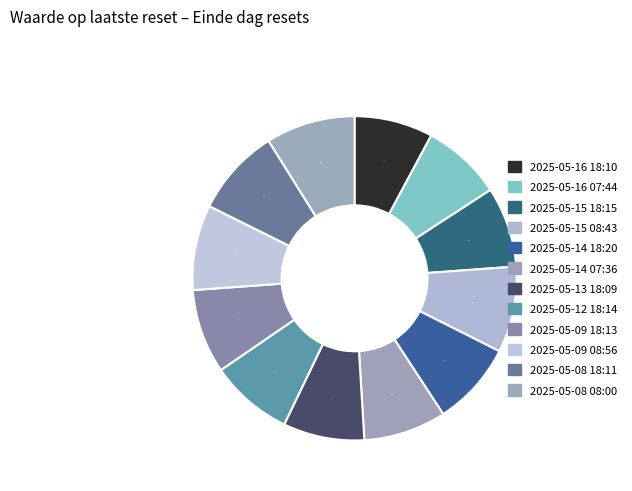

What is the ratio of the value at 2025-05-16 18:10 to the value at 2025-05-09 18:13?

0.9